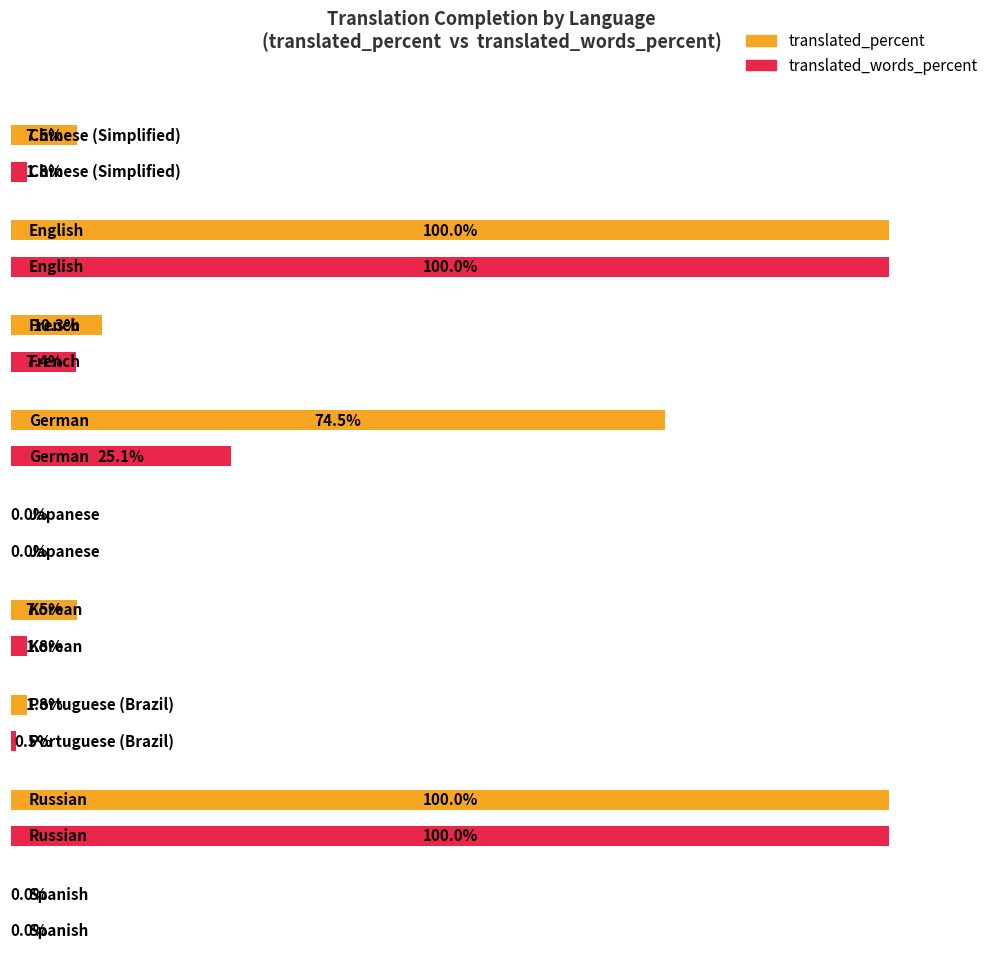

What is the label of the 9th bar from the left?

Spanish